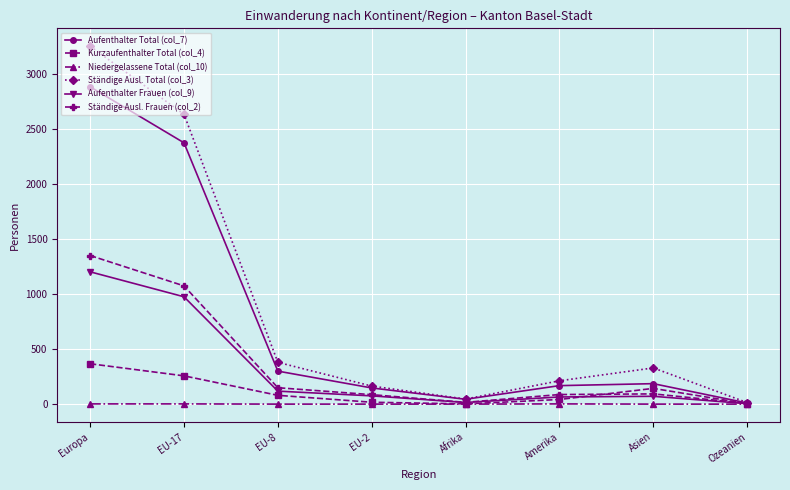

Which series changed the most between Amerika and Ozeanien?

Ständige Ausl. Total (col_3)